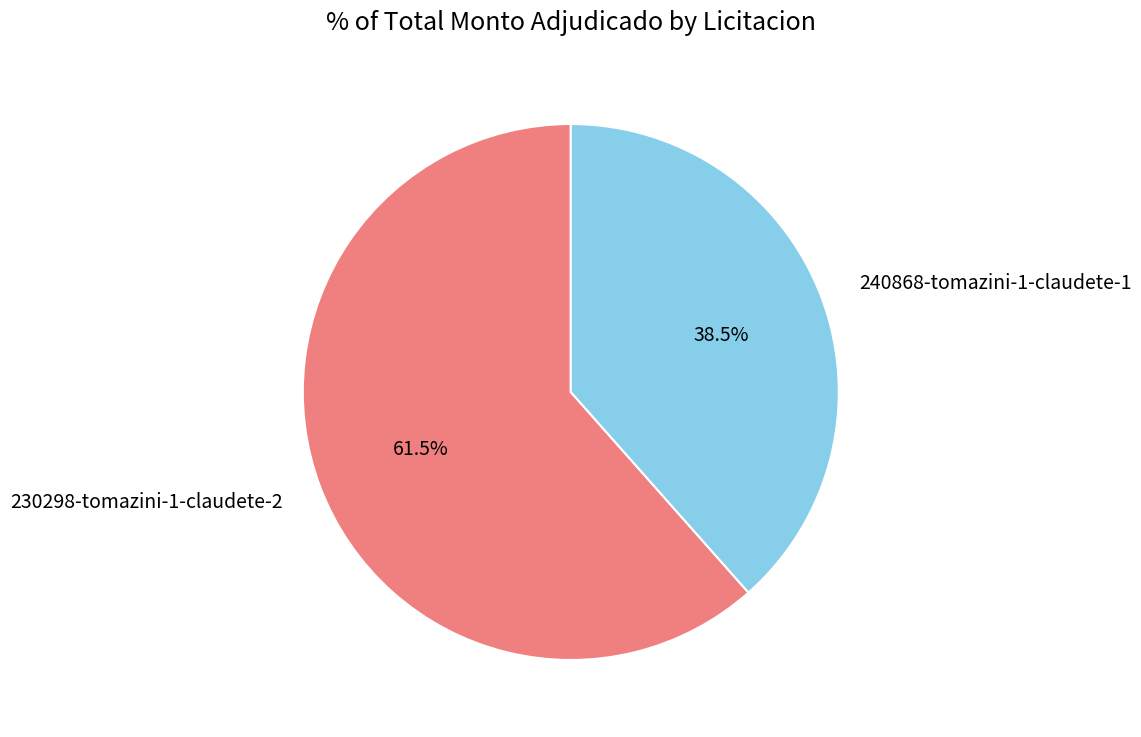

Is there any slice that represents more than half of the pie?

Yes